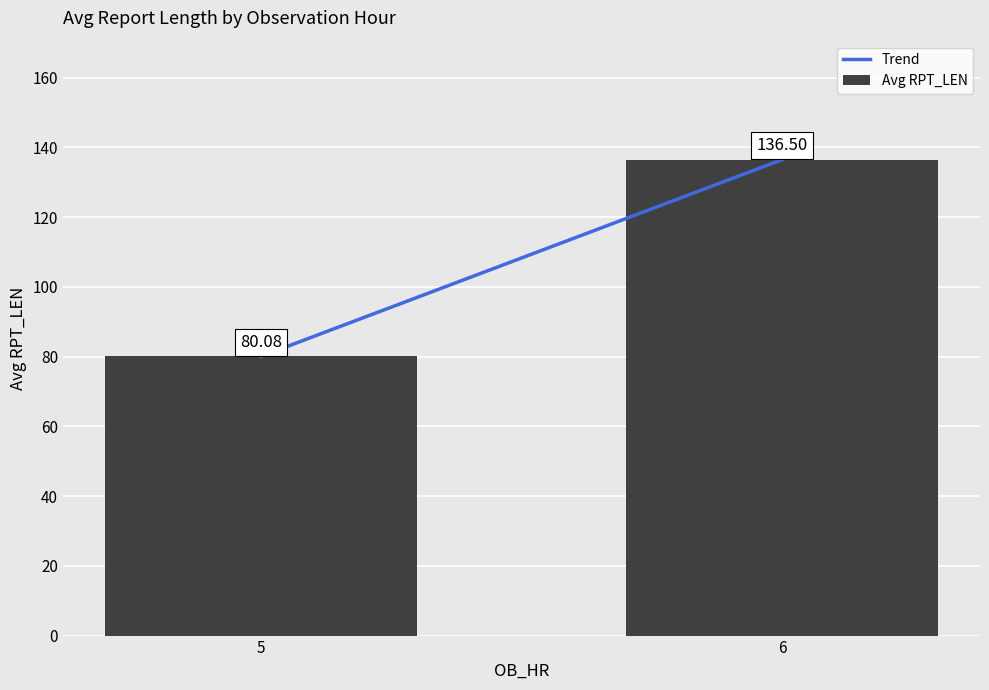

How many values are below 136?

1